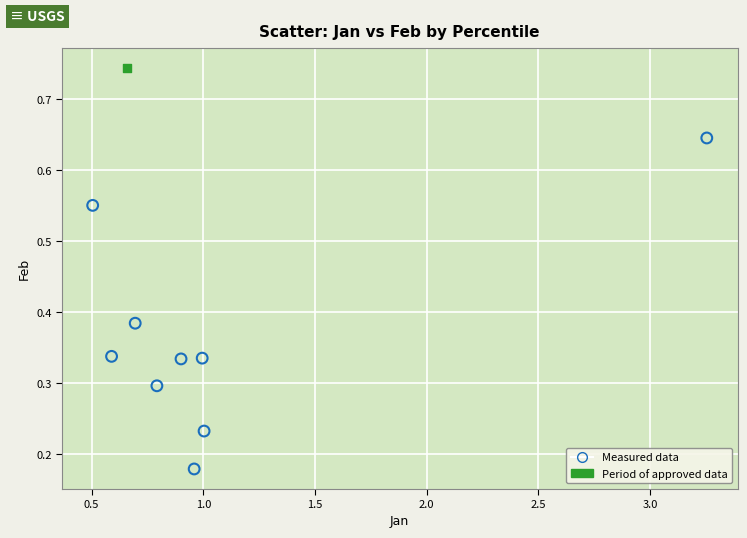

What are all the series names shown in the legend?

Measured data, Period of approved data